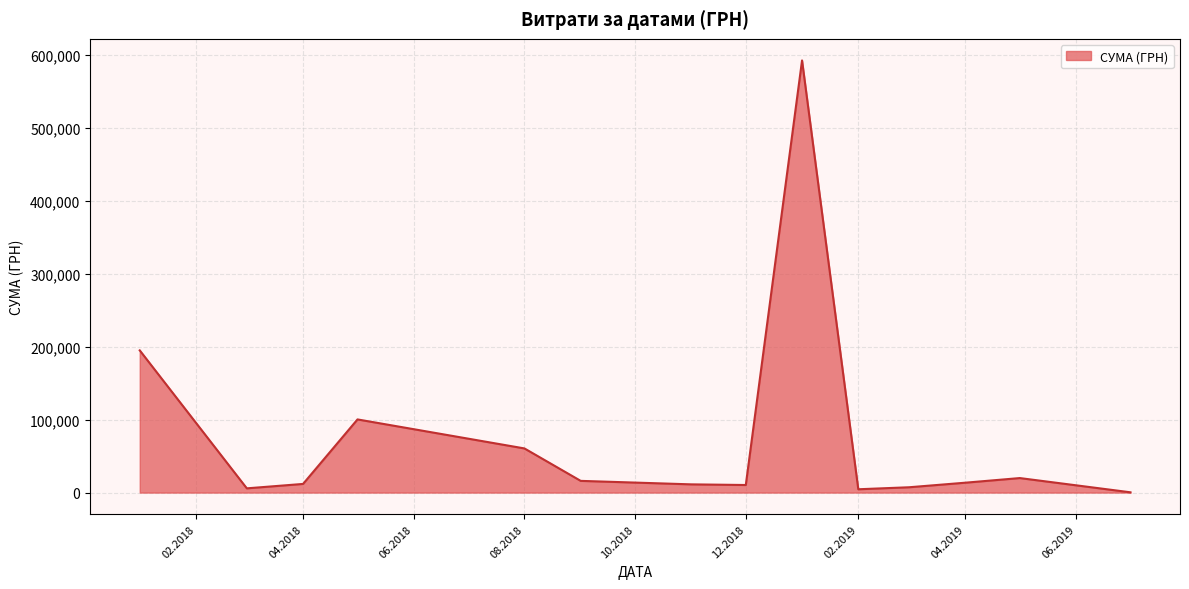

What is the maximum value shown in the chart?

592556.2